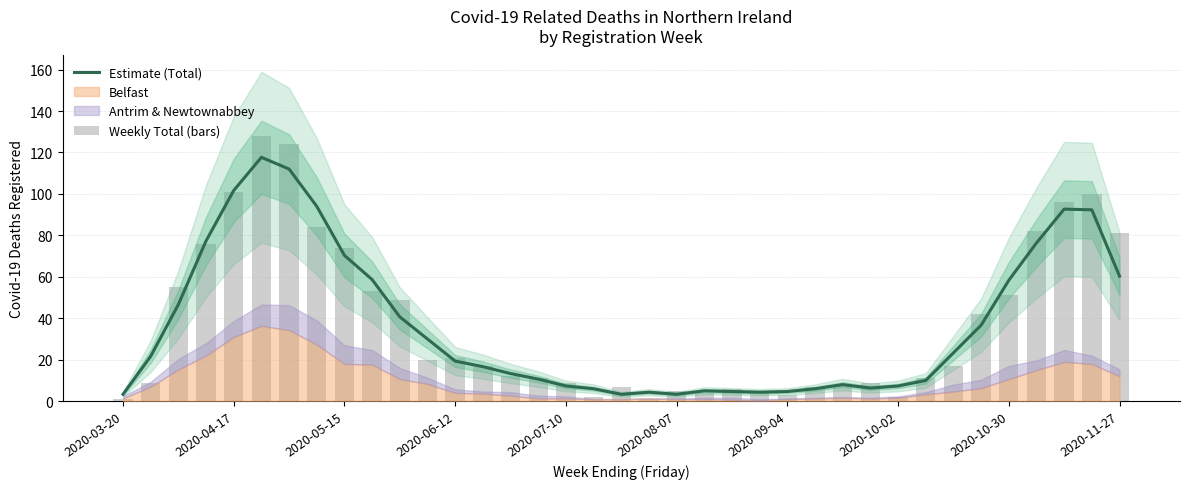

At which label does Estimate (Total) reach its minimum?

2020-03-20